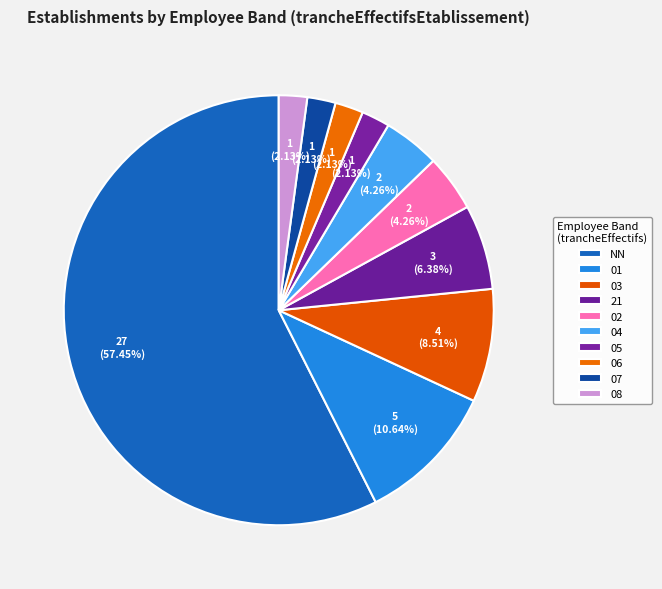

Is there any slice that represents more than half of the pie?

Yes